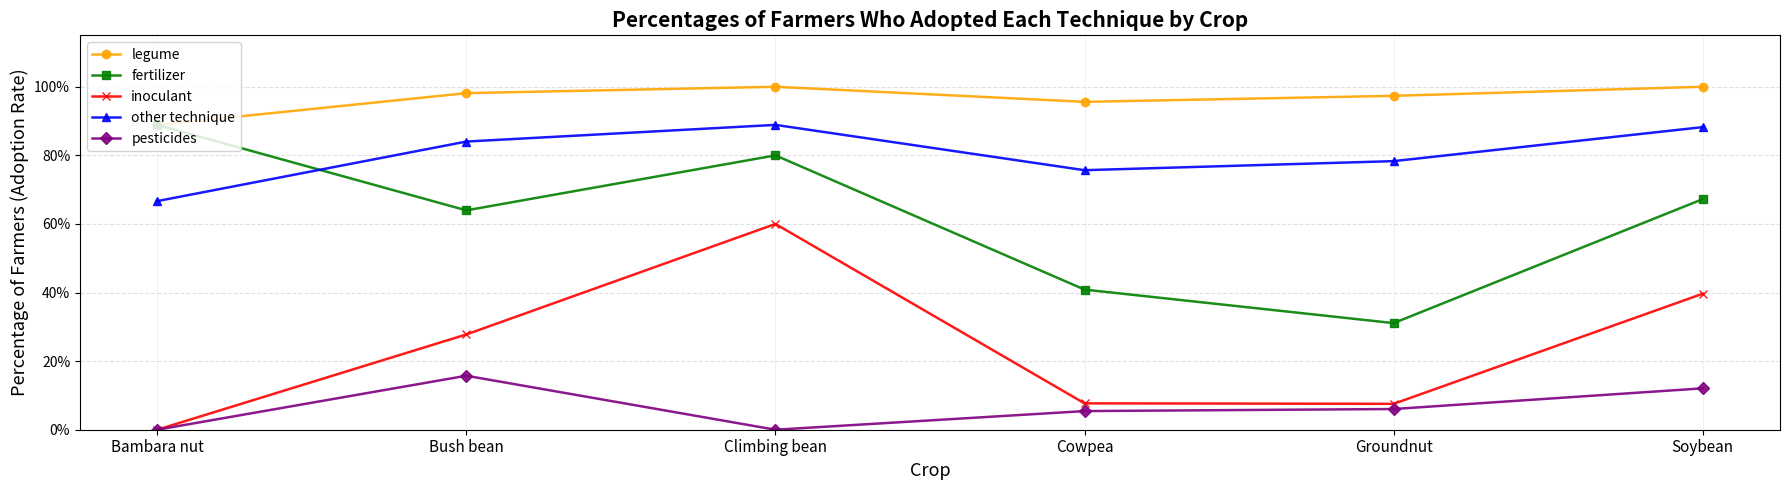

What are all the series names shown in the legend?

legume, fertilizer, inoculant, other technique, pesticides